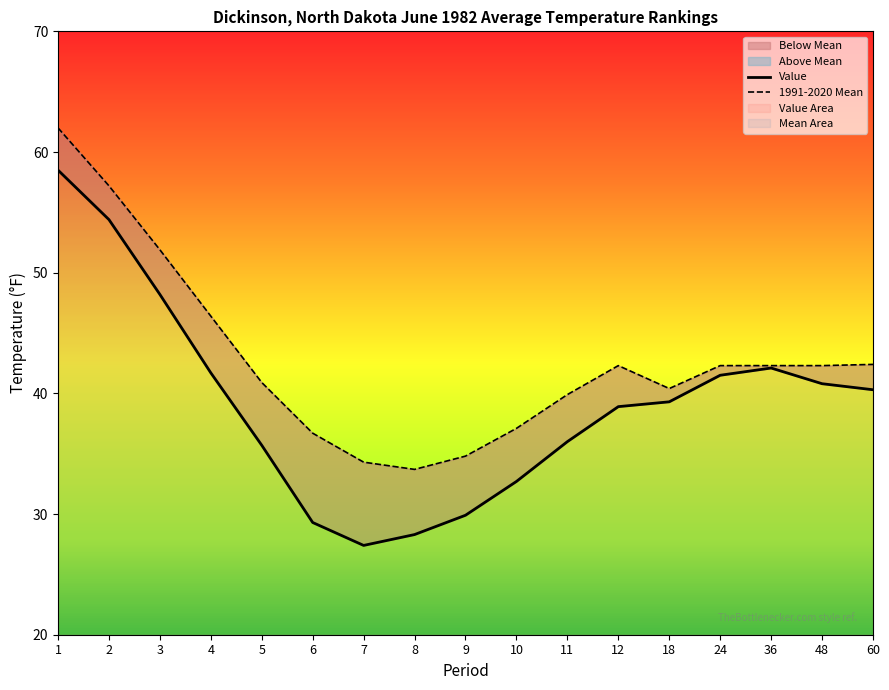

True or false: Value has a value of 16.5 at 1.

False